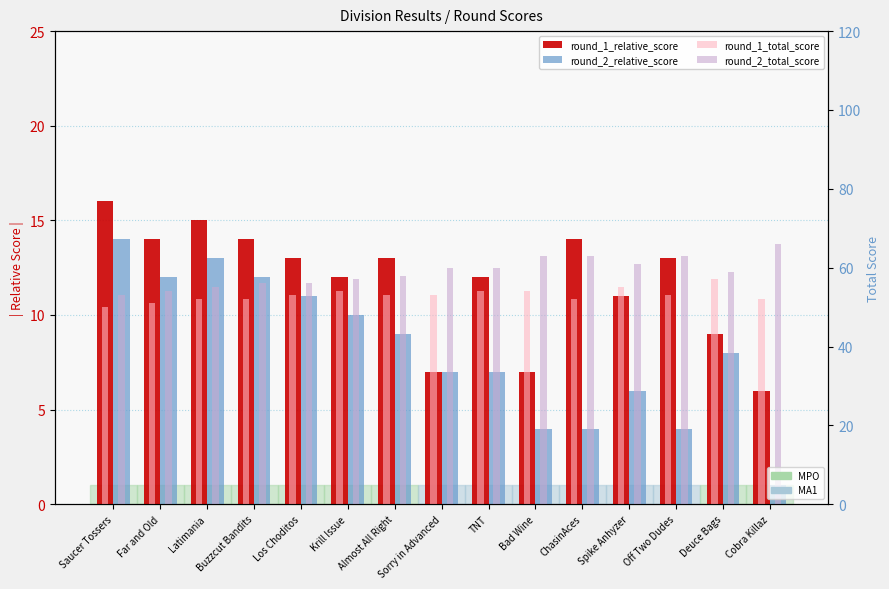

Is it true that round_2_relative_score equals 10 at Krill Issue?

True